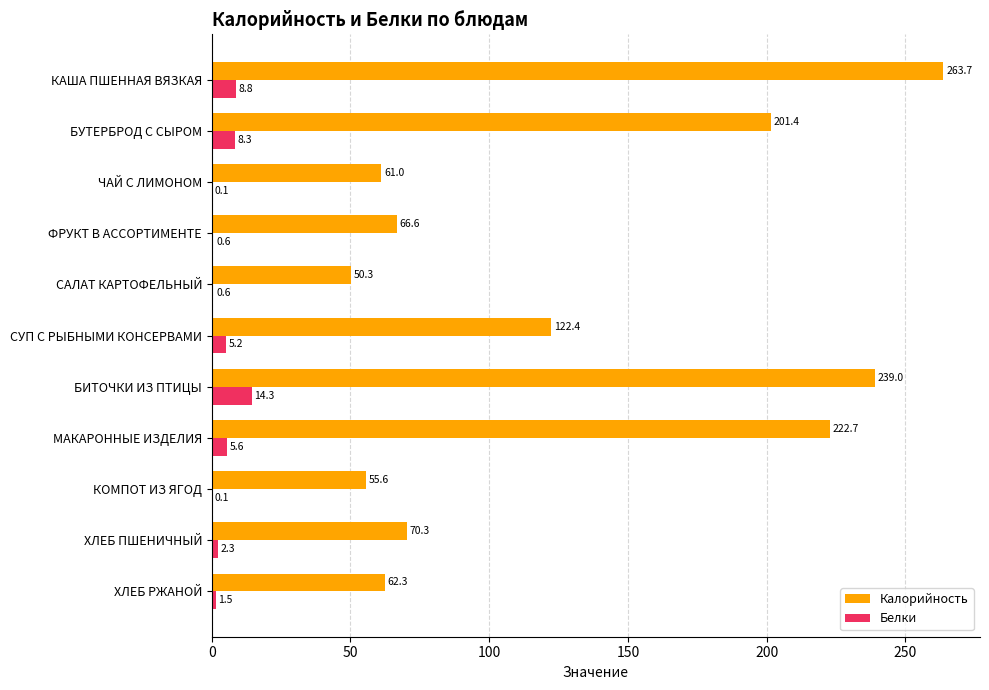

Which series has the largest range (max minus min)?

Калорийность